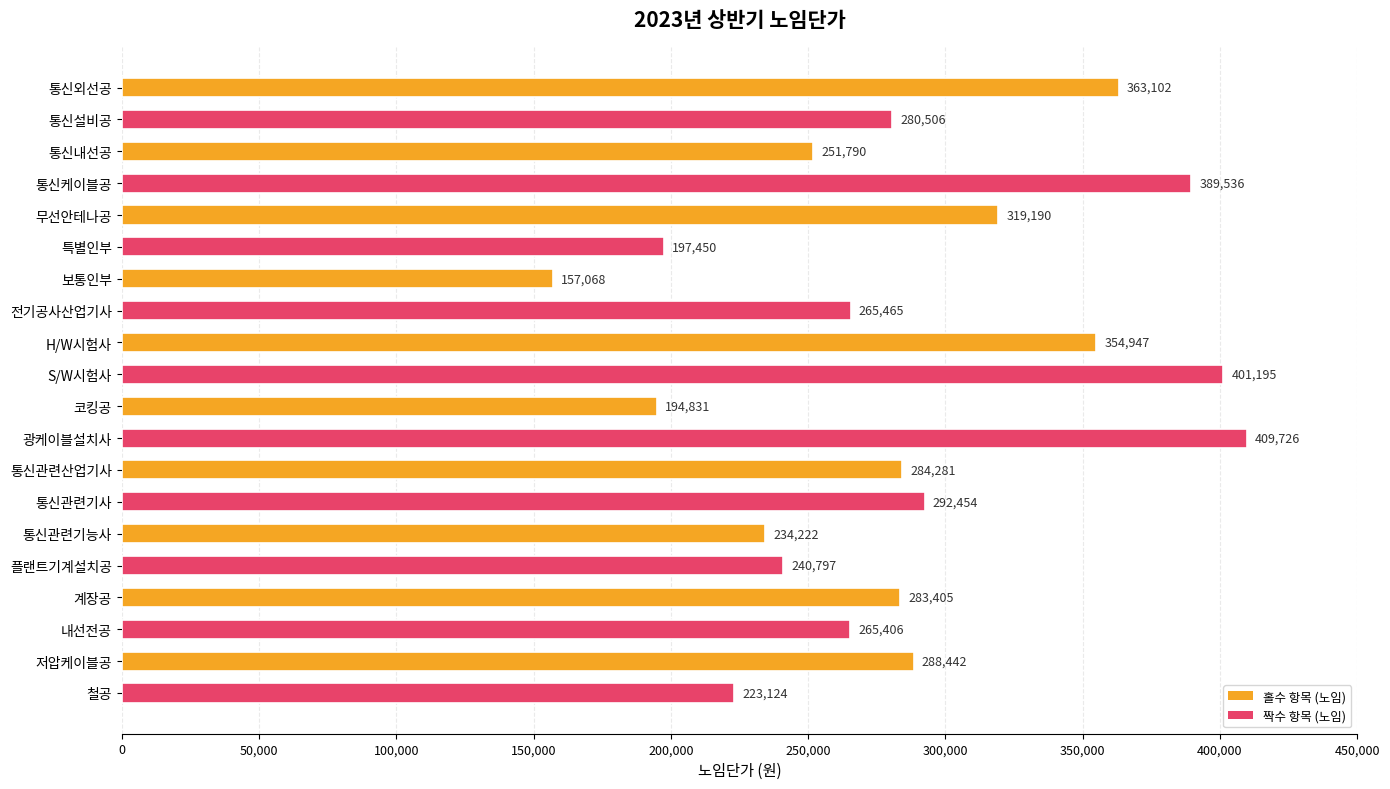

Between 통신관련기사 and 무선안테나공, which is larger?

무선안테나공